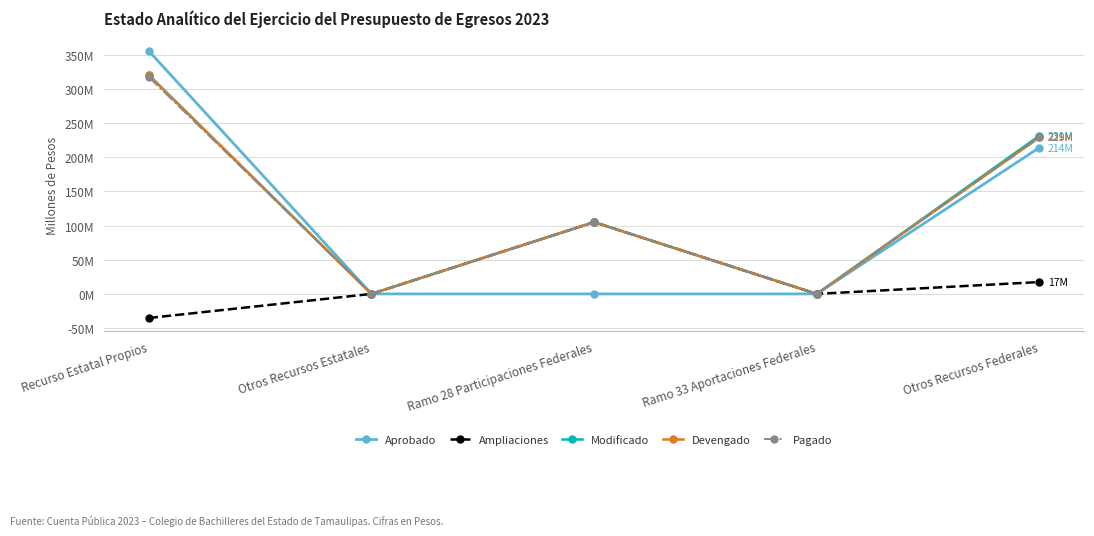

True or false: Modificado and Ampliaciones intersect in this chart.

False